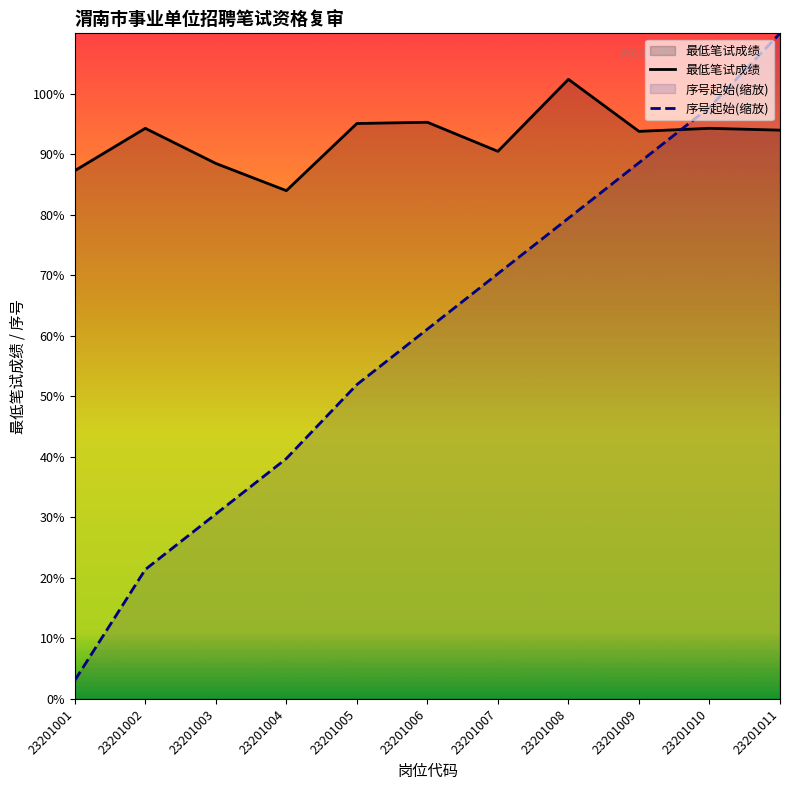

What is the difference between the 序号起始(缩放) values at 23201001 and 23201004?

36.7